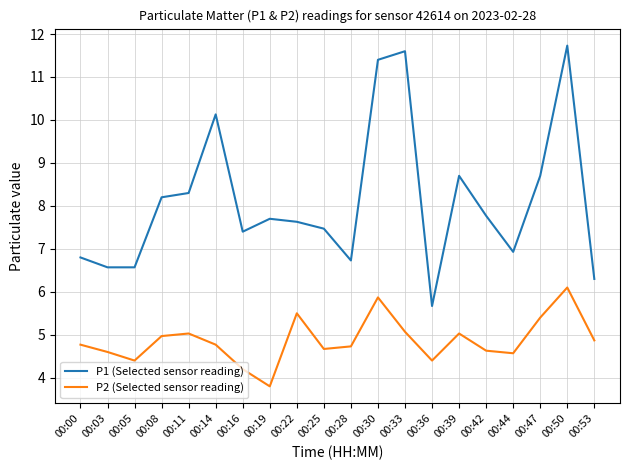

Between 00:08 and 00:28, which series saw the biggest shift?

P1 (Selected sensor reading)